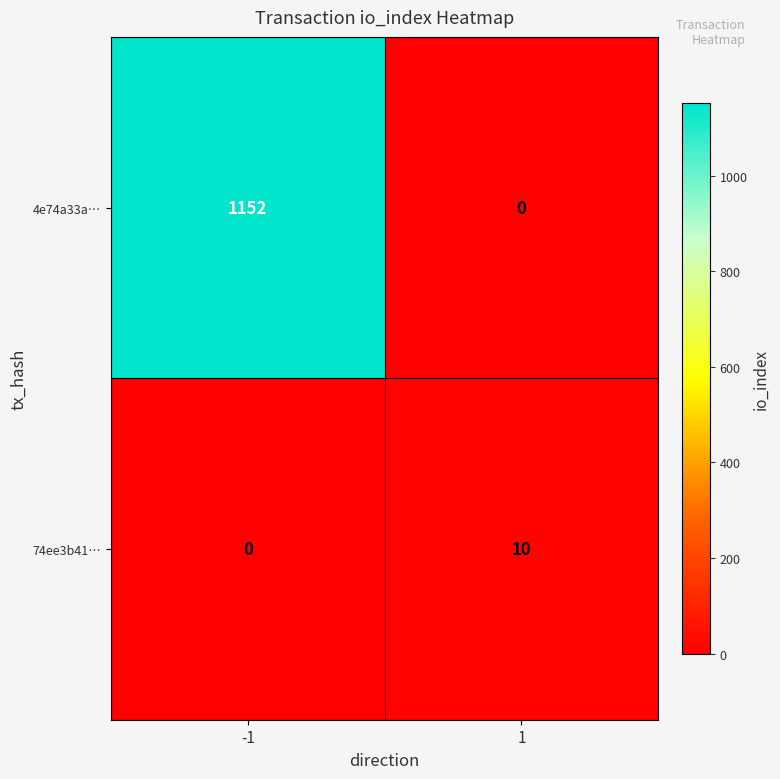

Which series has the largest range (max minus min)?

4e74a33a…